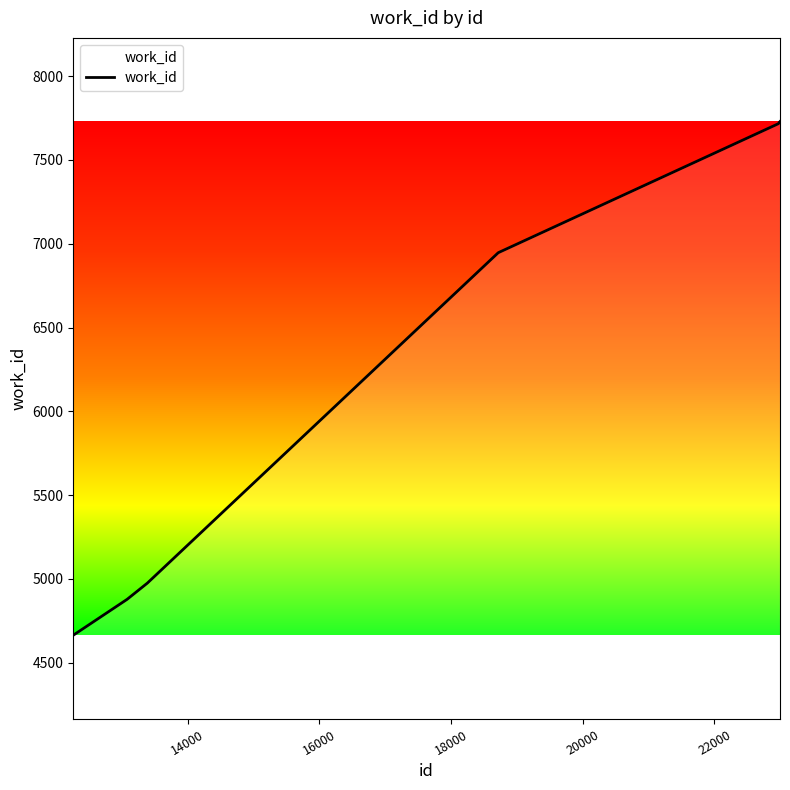

How many lines are shown in the chart?

1